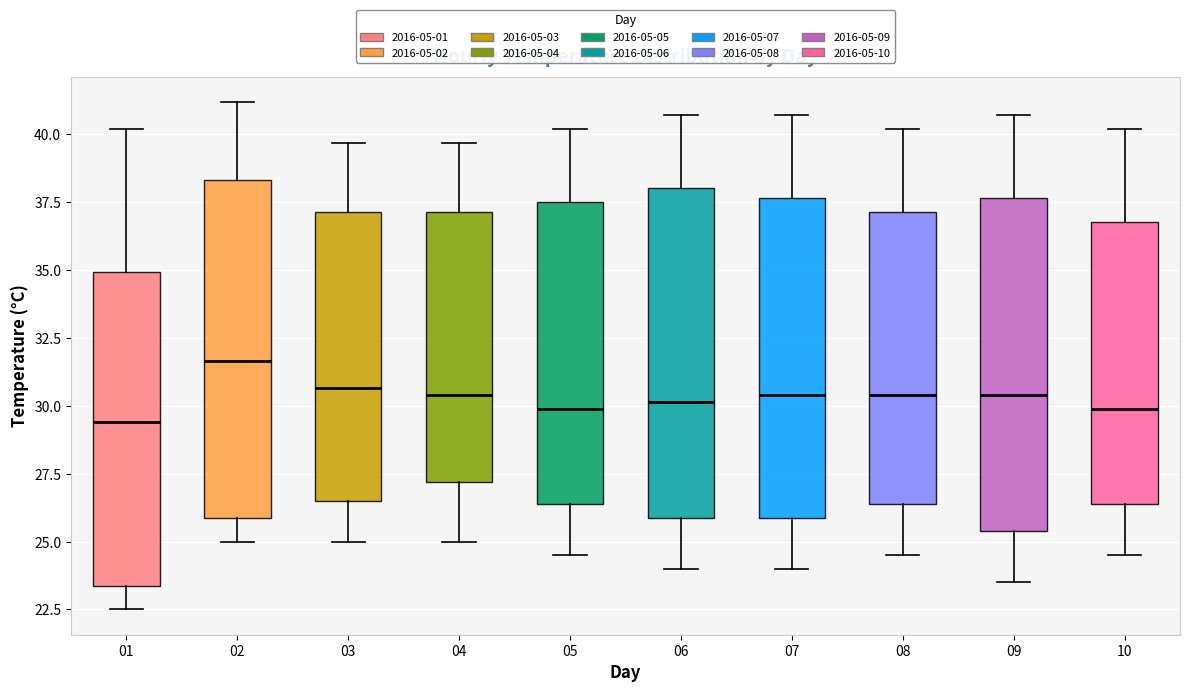

Where is the lower edge of the box at x = 07 on the y-axis? The values are not printed on the chart, so give them approximately, as read against the axis.

26.0